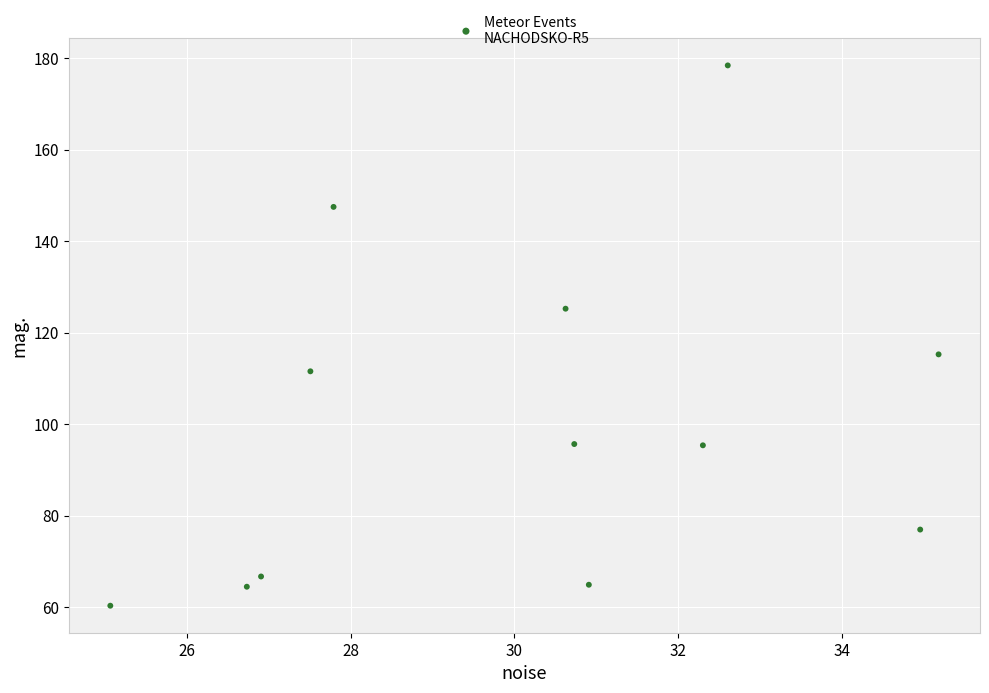

What is the average Y value?

100.2